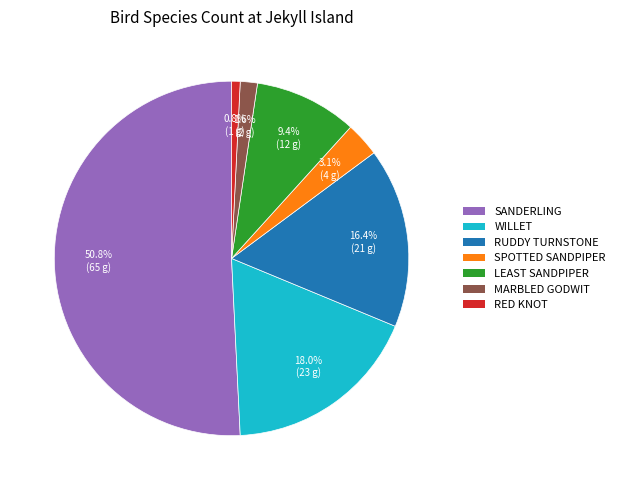

Which slice is the largest?

SANDERLING